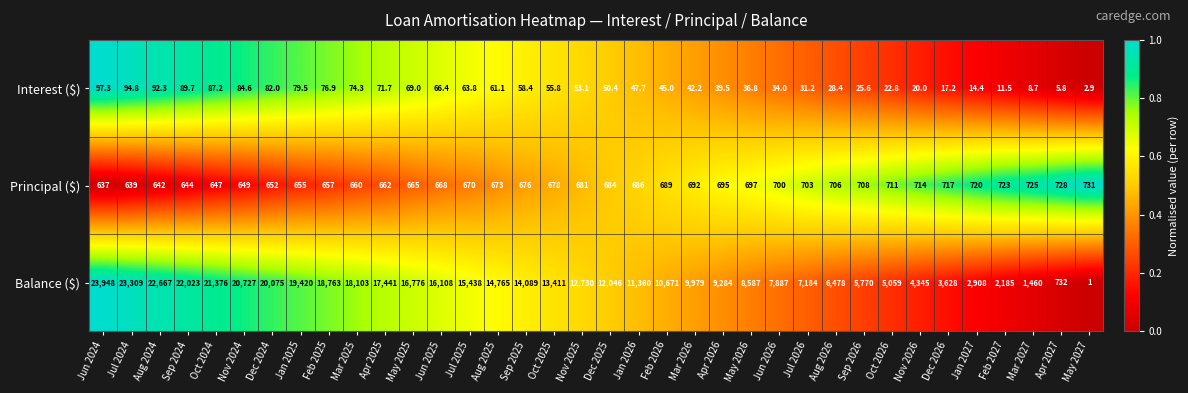

How many data points in Balance ($) are less than 12730?

18